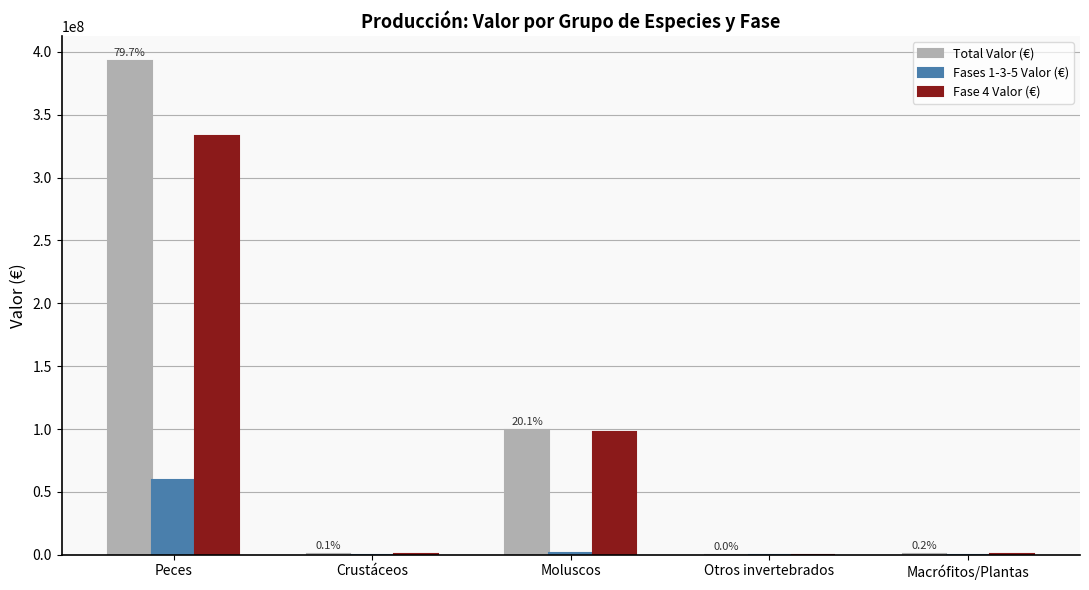

What is the maximum value for Fase 4 Valor (€)?

333334723.8